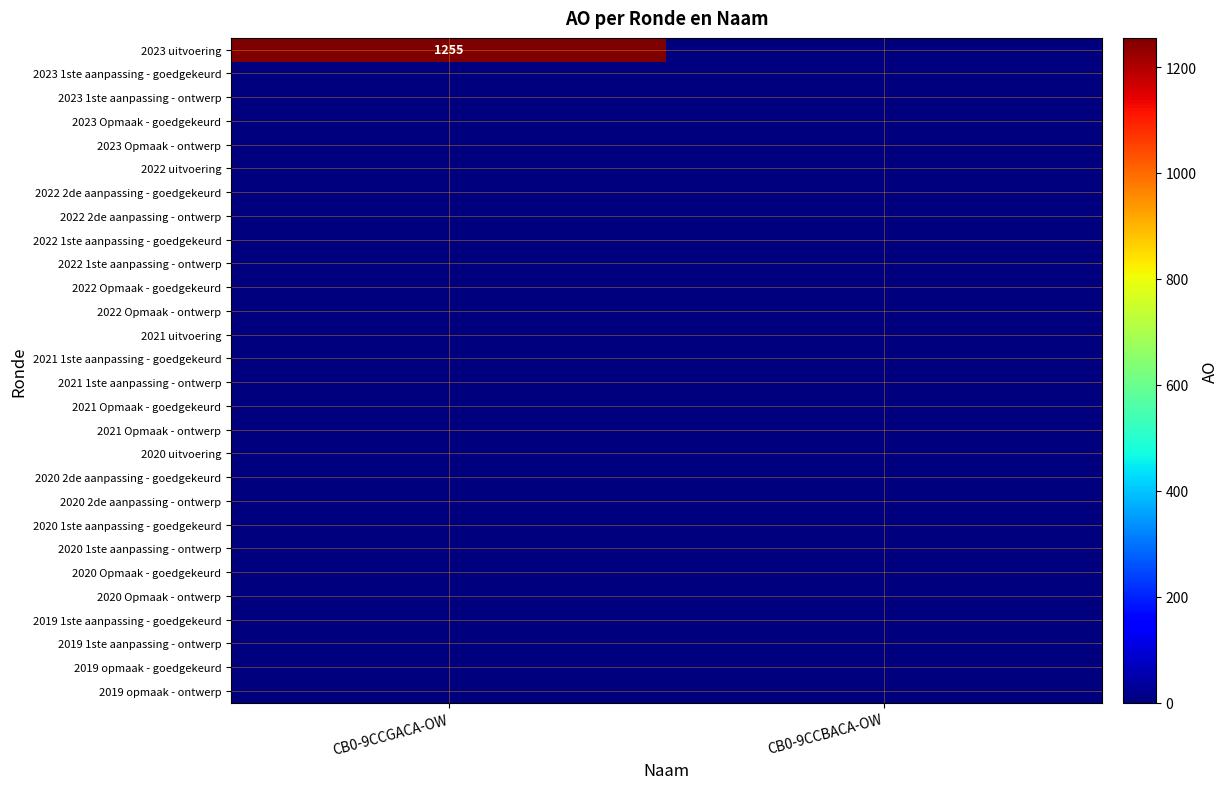

What is the difference between the highest and lowest values at CB0-9CCGACA-OW?

1255